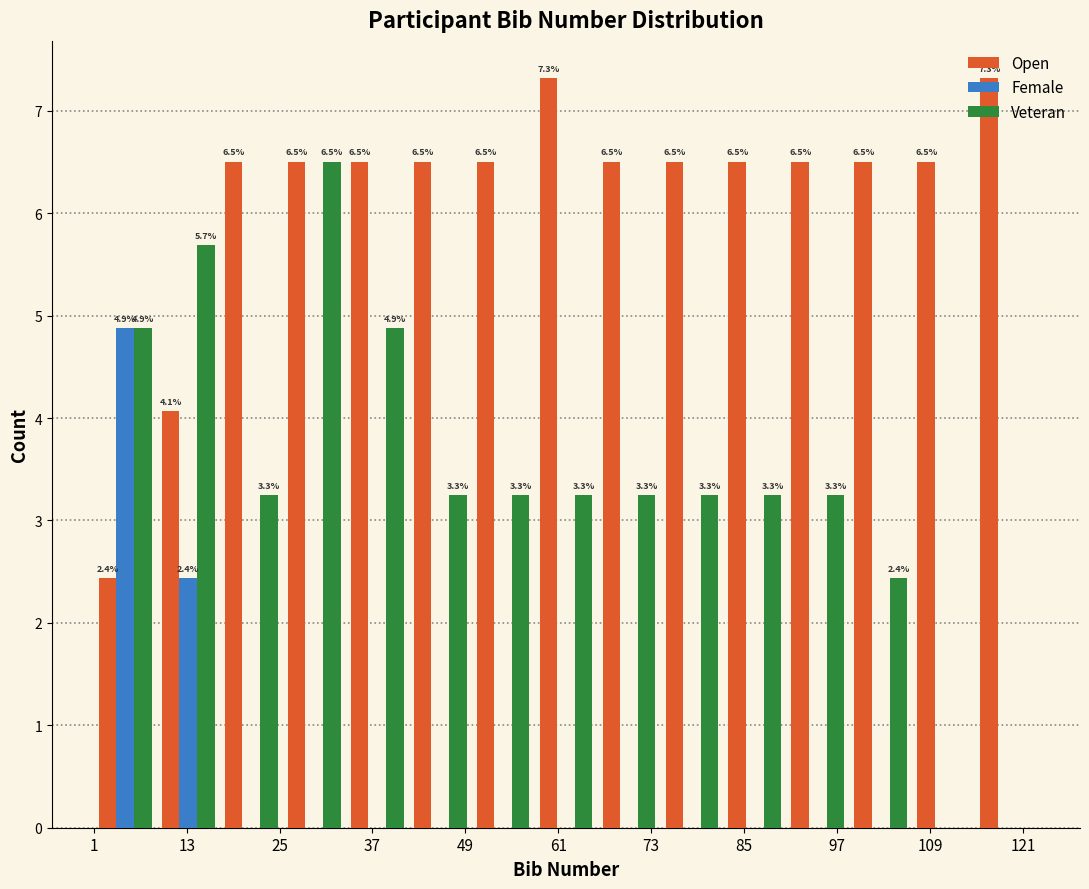

In the Female series, which range on the x-axis has the tallest bar?

2 to 10